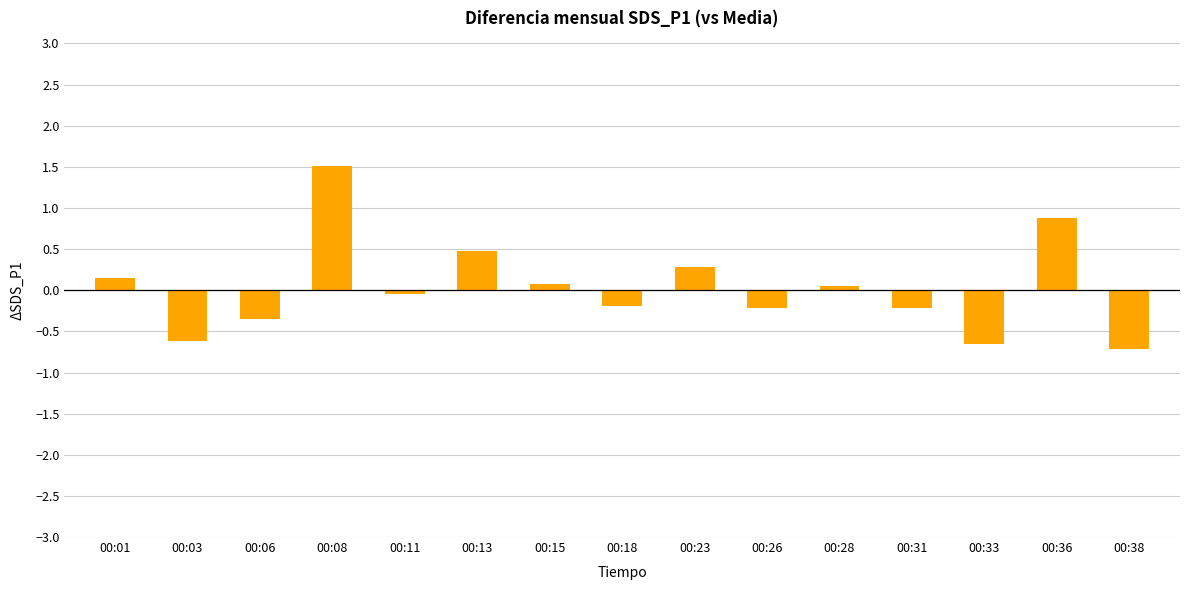

What is the value of the 2nd bar from the left?

-0.6